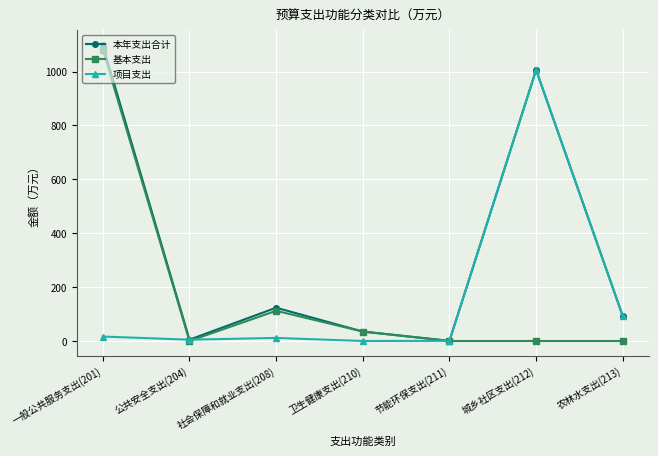

What is the spread (max minus min) of values at 农林水支出(213)?

92.6